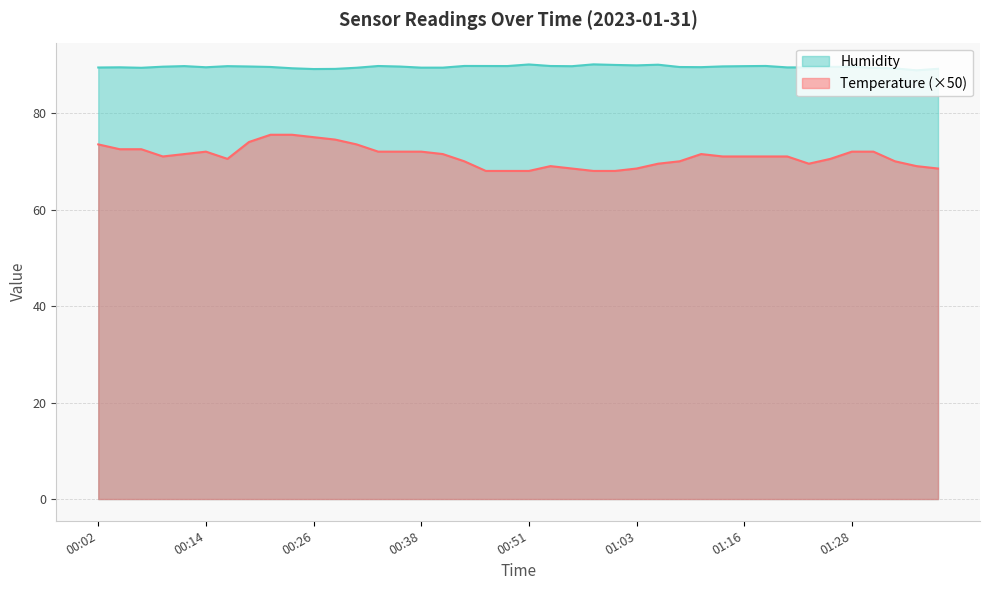

What is the label of the 29th point from the right?

00:29